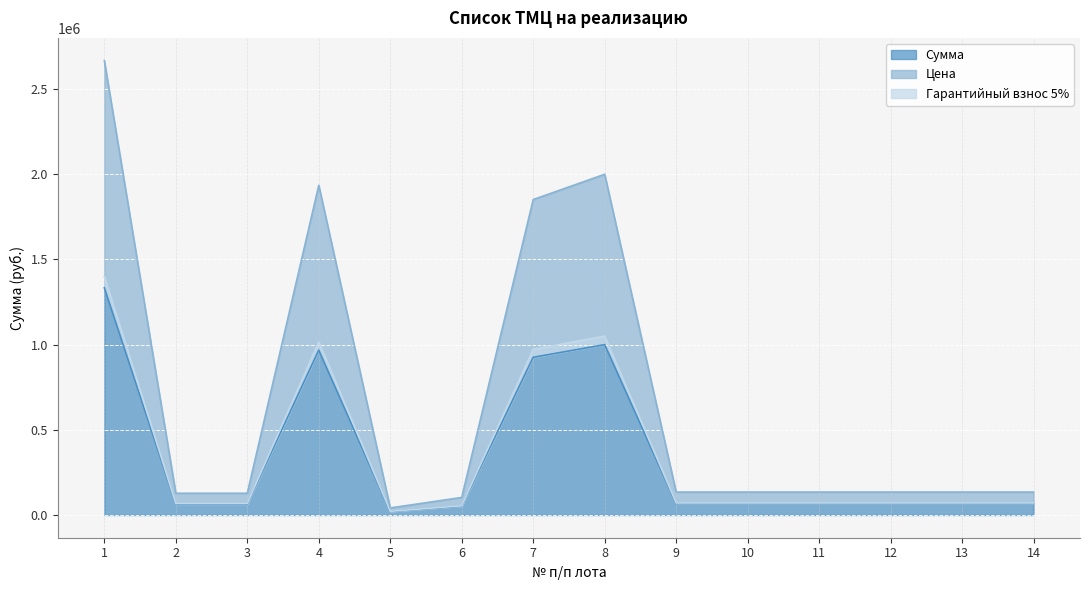

How many values in the Гарантийный взнос 5% series are below 70674?

4